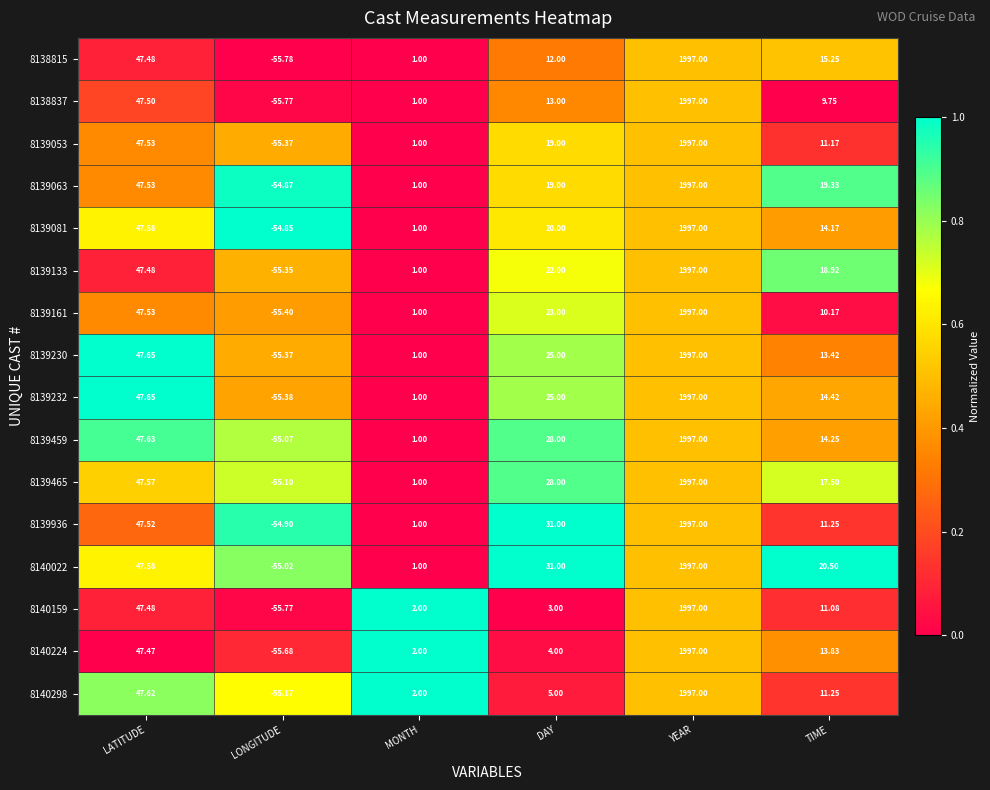

Is the value of 8138837 at LONGITUDE greater than the value of 8139230 at TIME?

No